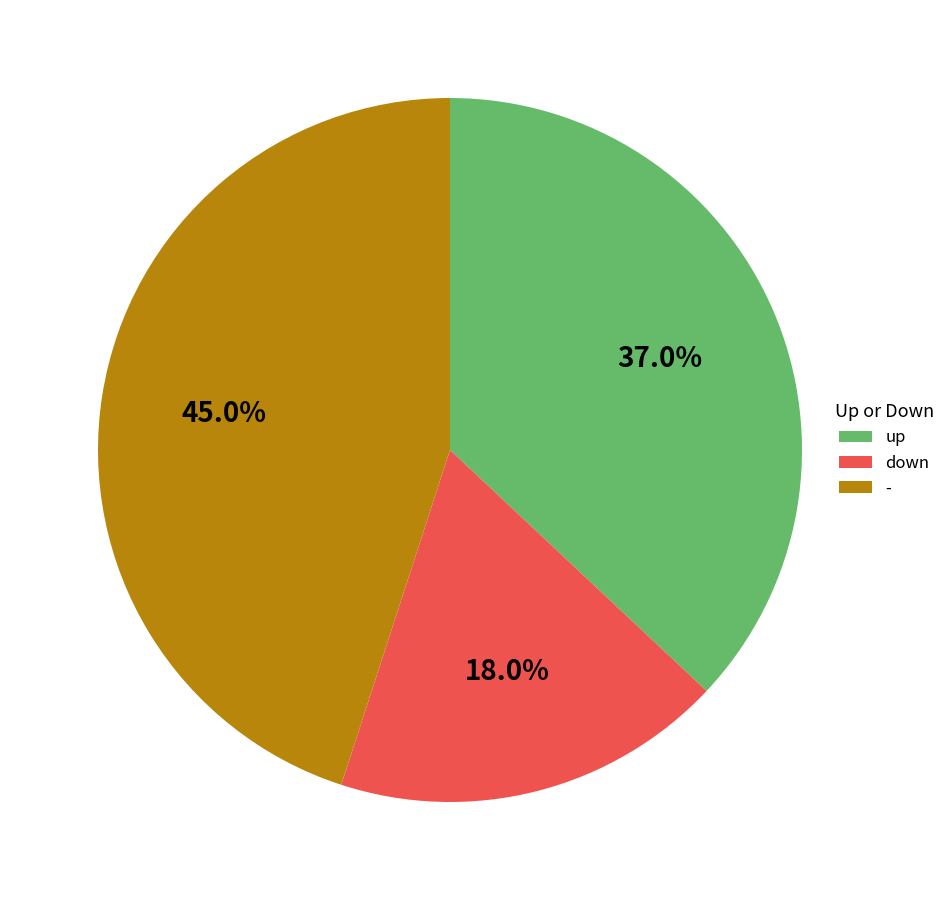

How many slices are in this pie chart?

3